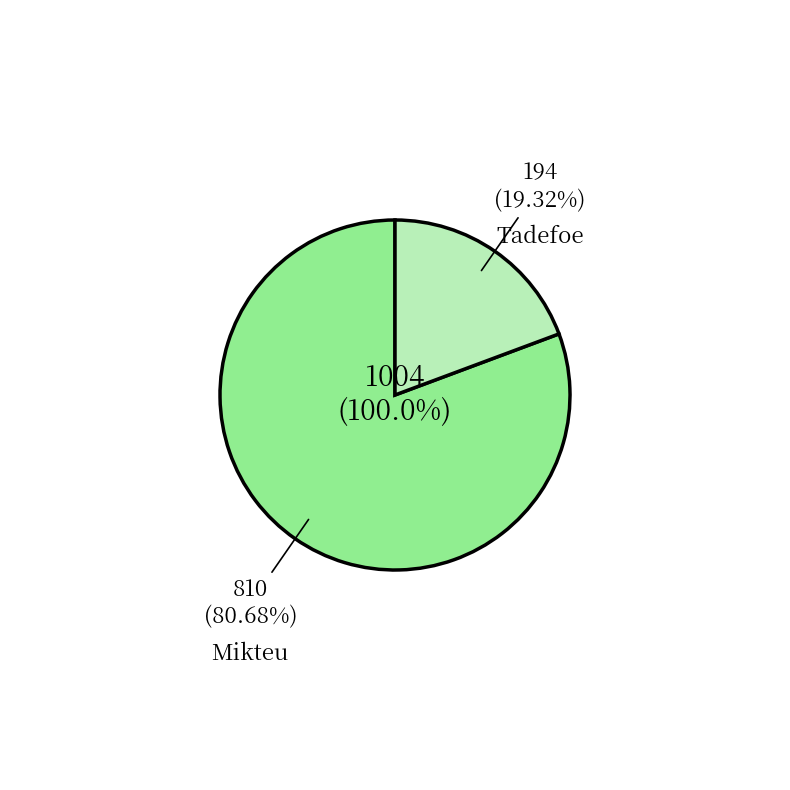

What is the ratio of the value at Mikteu to the value at Tadefoe?

4.2